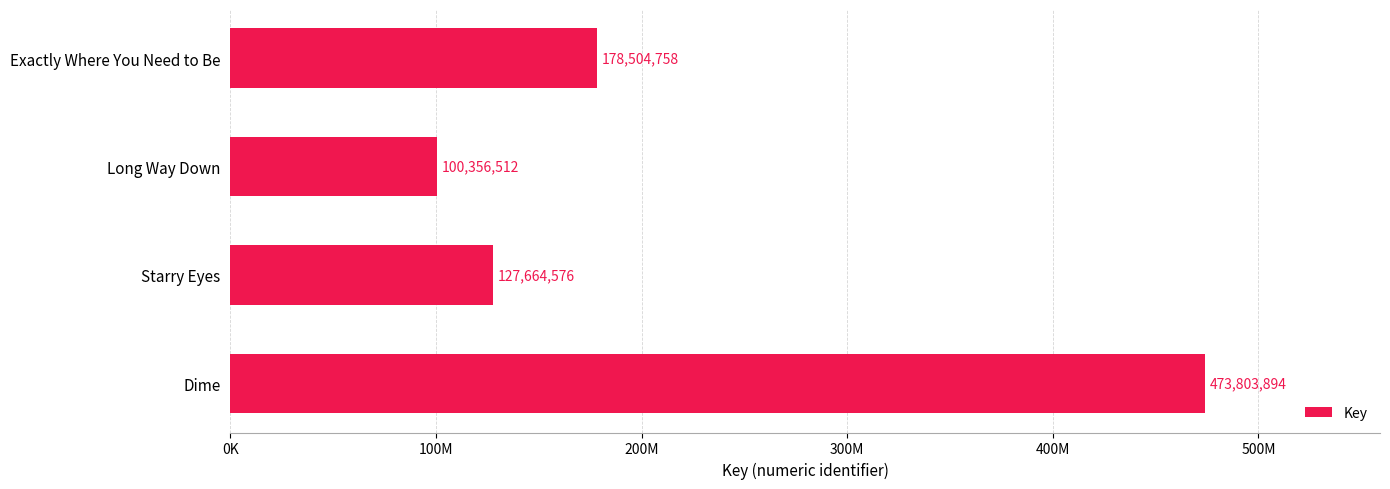

How many bars are there in total?

4